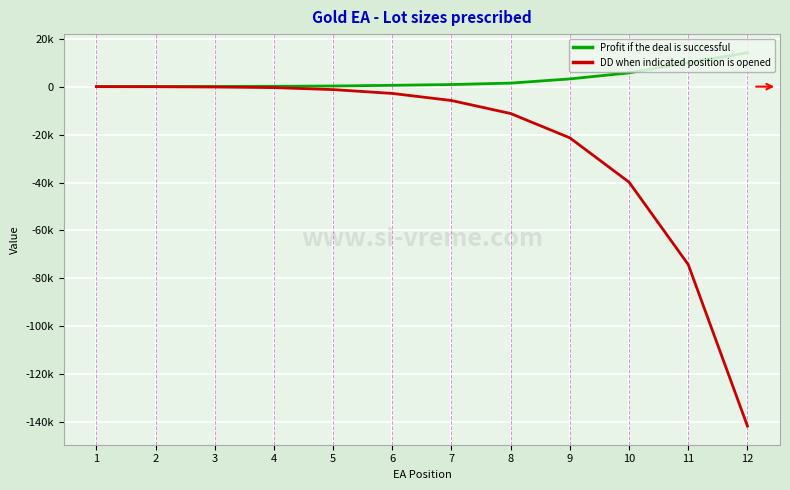

Which series has the widest spread of values?

DD when indicated position is opened